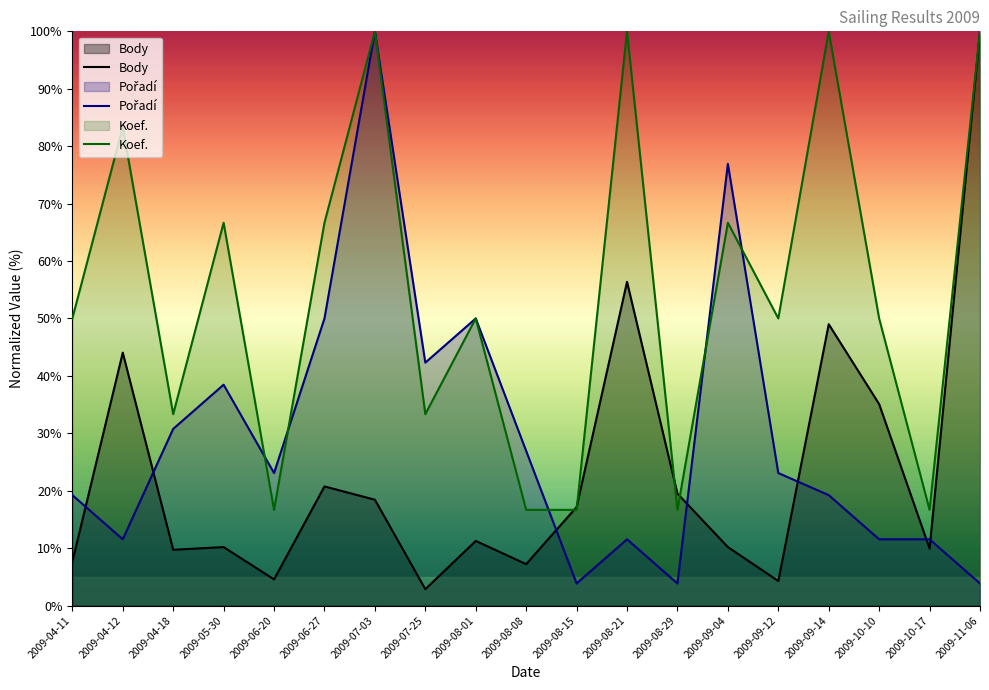

Reading left to right, extract all data points from this chart.

Body: 7.6	44.0	9.7	10.2	4.6	20.7	18.4	2.9	11.3	7.2	17.2	56.4	19.5	10.2	4.3	49.0	35.1	9.9	100.0
Pořadí: 19.2	11.5	30.8	38.5	23.1	50.0	100.0	42.3	50.0	26.9	3.8	11.5	3.8	76.9	23.1	19.2	11.5	11.5	3.8
Koef.: 50.0	83.3	33.3	66.7	16.7	66.7	100.0	33.3	50.0	16.7	16.7	100.0	16.7	66.7	50.0	100.0	50.0	16.7	100.0